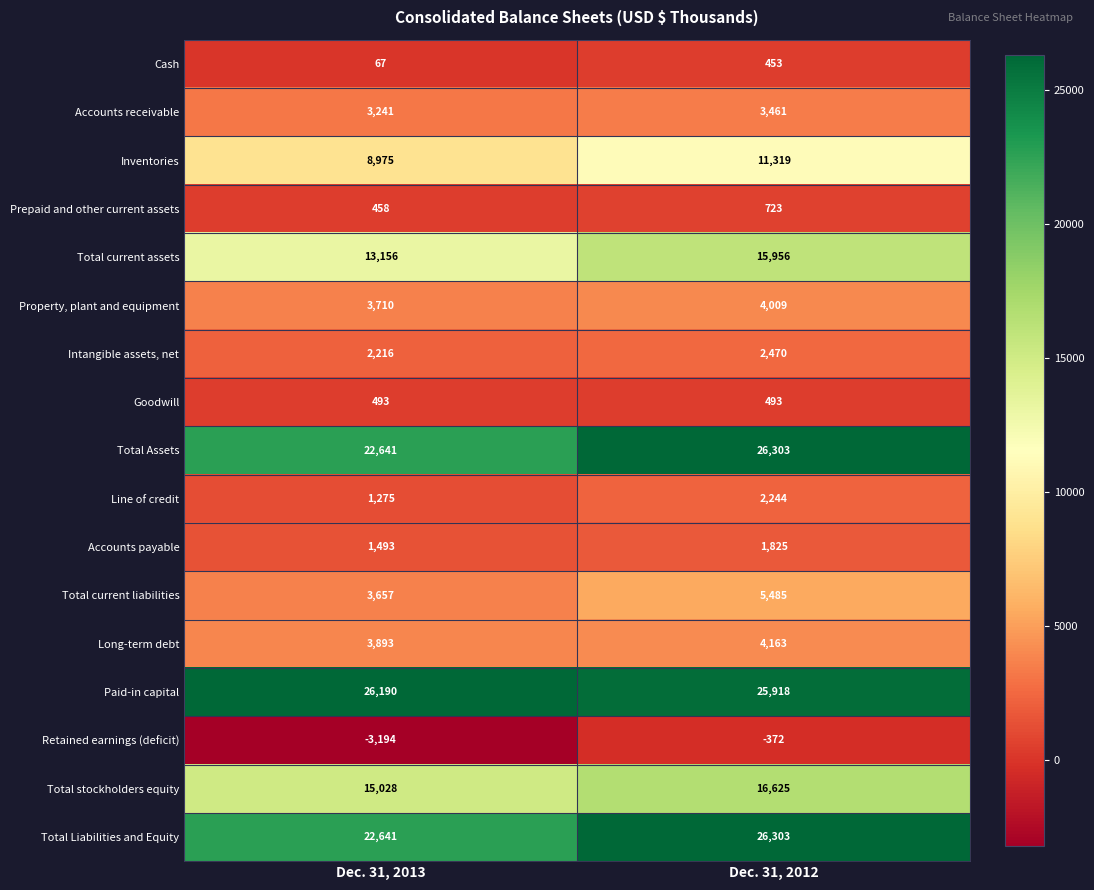

Which series has the largest total across all categories?

Paid-in capital